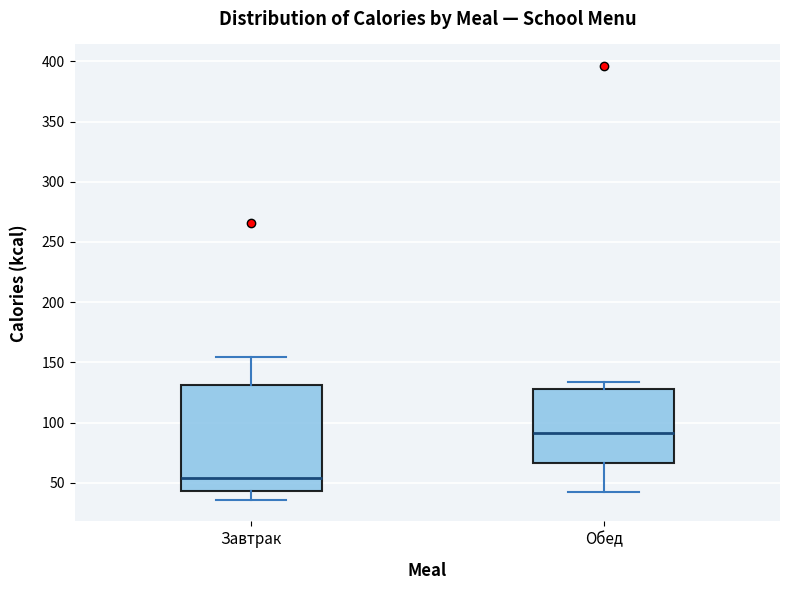

Reading left to right, transcribe this box plot: for each box, give where its median line is, the range the box spans, and where its two whiskers end, as read against the y-axis. The values are not printed on the chart, so give them approximately, as read against the axis.

Завтрак: median 55, box 45 to 130, whiskers 35 to 155
Обед: median 90, box 65 to 130, whiskers 40 to 135